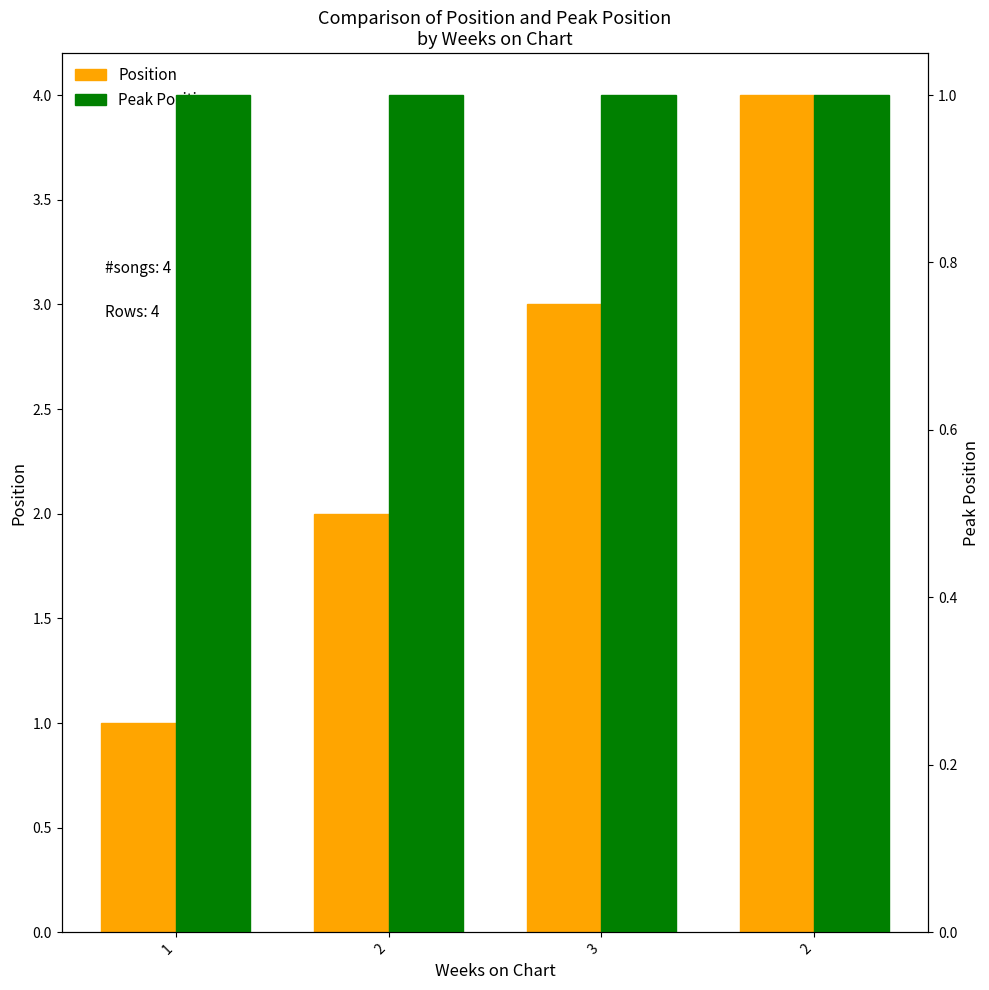

Reading left to right, what are all the values shown in this chart?

Position: 1	2	3	4
Peak Position: 1	1	1	1